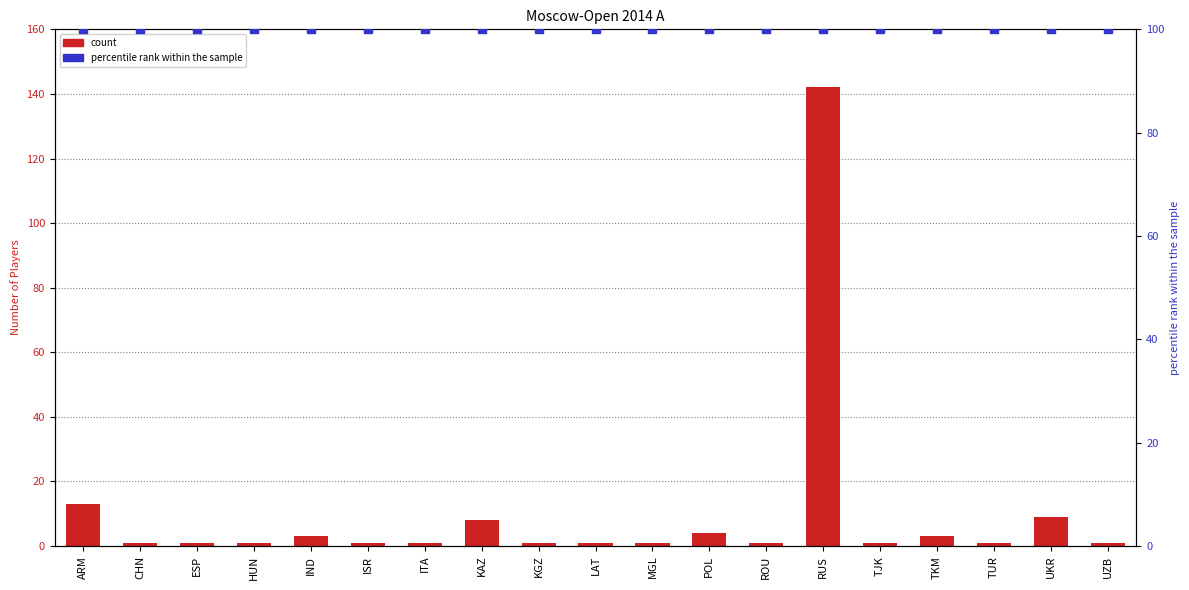

What is the total value across all series at MGL?

101